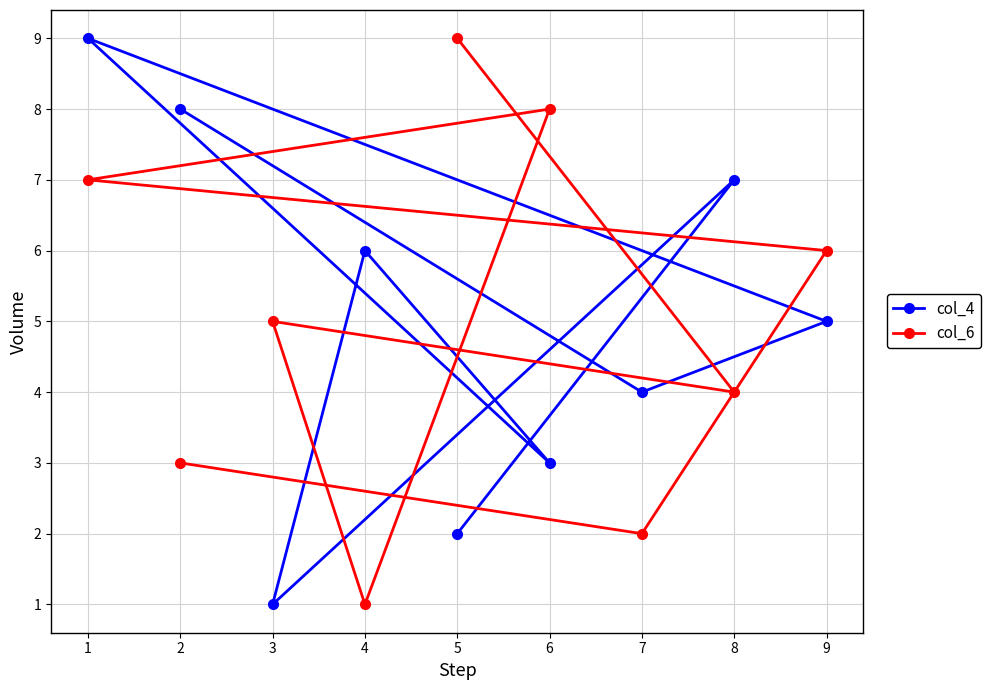

List the series in order of their peak value, highest first.

col_4, col_6